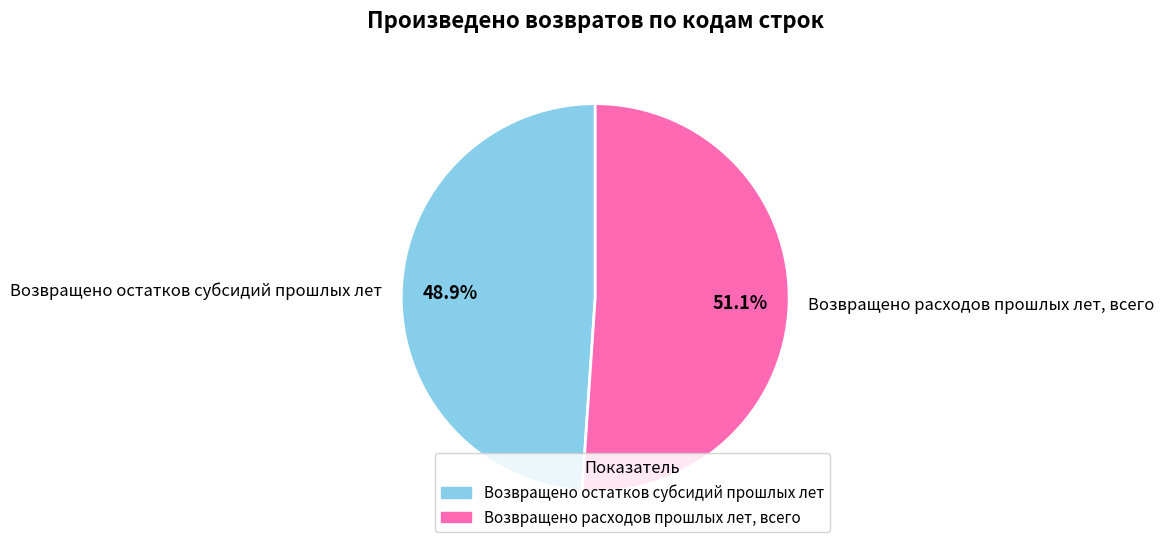

How many slices are in this pie chart?

2